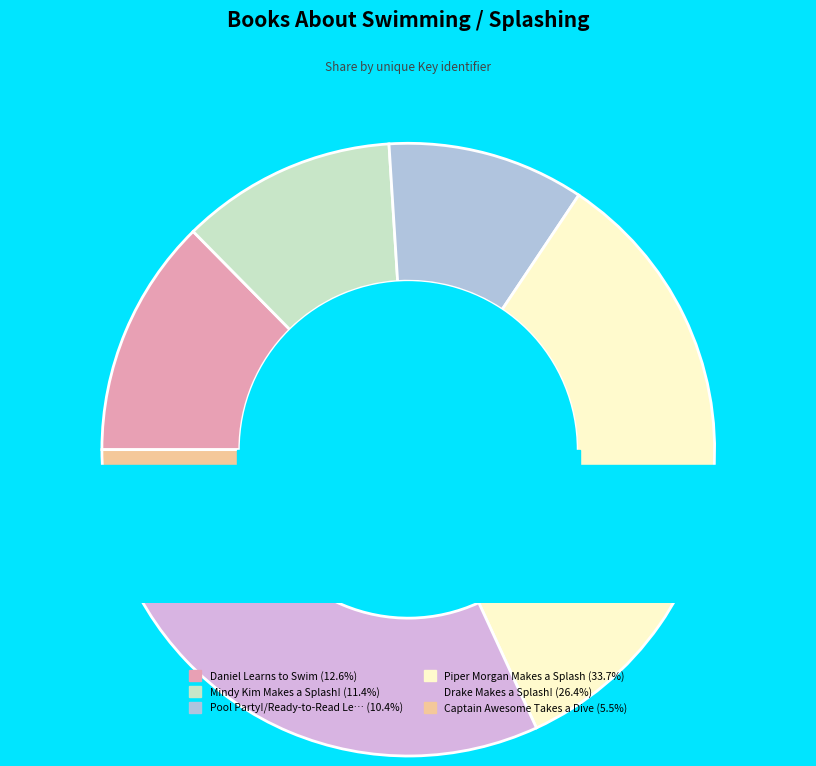

Rank the categories by value from lowest to highest.

Captain Awesome Takes a Dive, Pool Party!/Ready-to-Read Level 2, Mindy Kim Makes a Splash!, Daniel Learns to Swim, Drake Makes a Splash!, Piper Morgan Makes a Splash